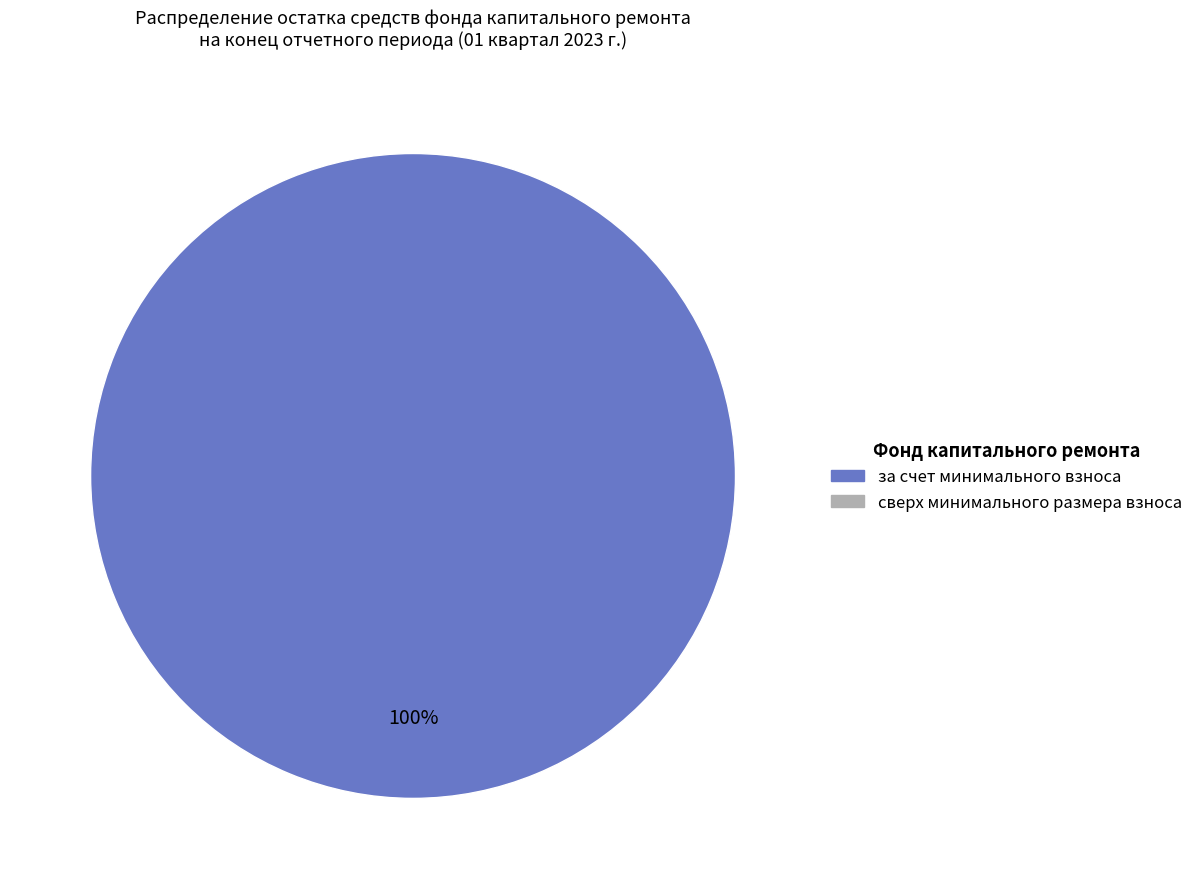

Is there any slice that represents more than half of the pie?

Yes